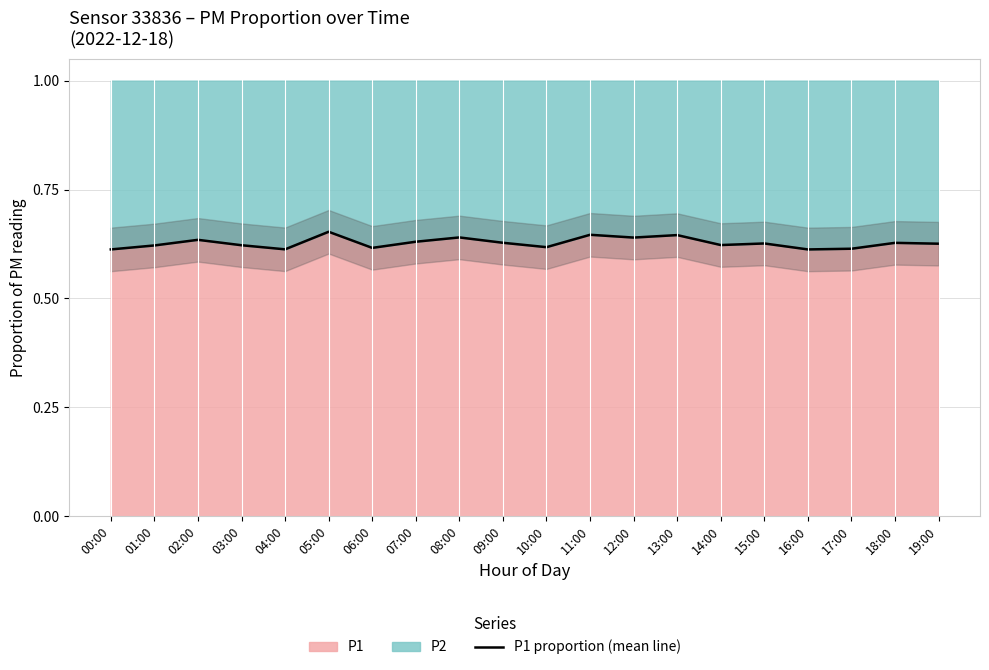

Count the number of categories in the chart.

20